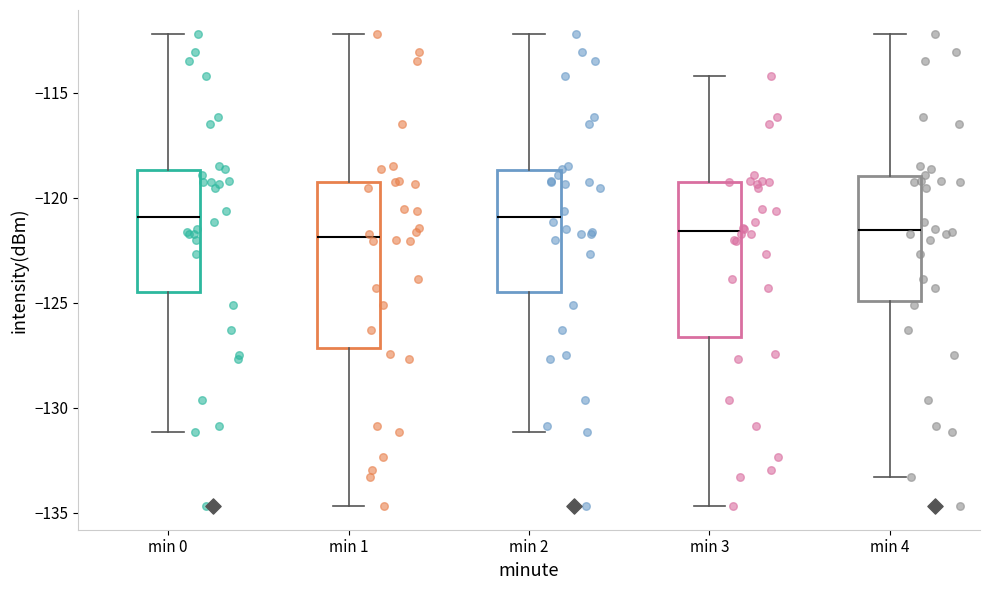

Which box is the tallest, from its lower edge to its upper edge?

min 1